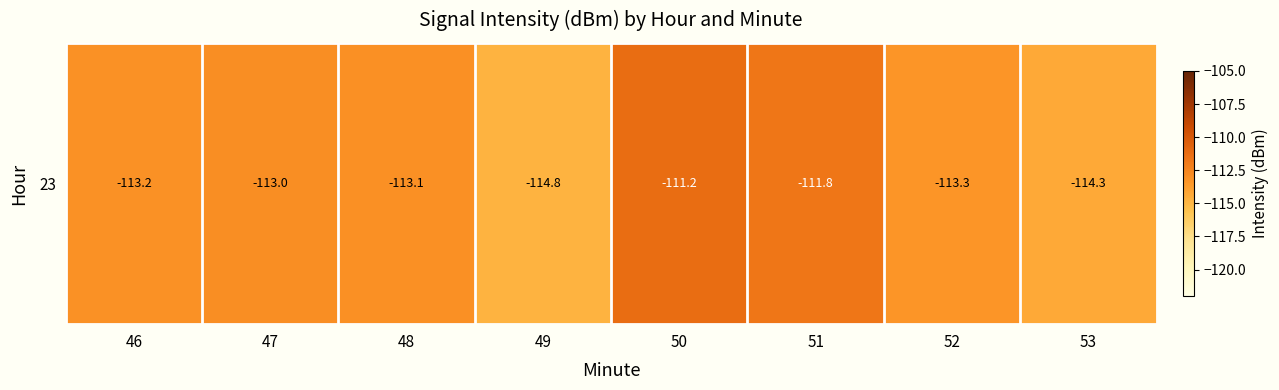

Which label corresponds to the smallest value in the chart?

49